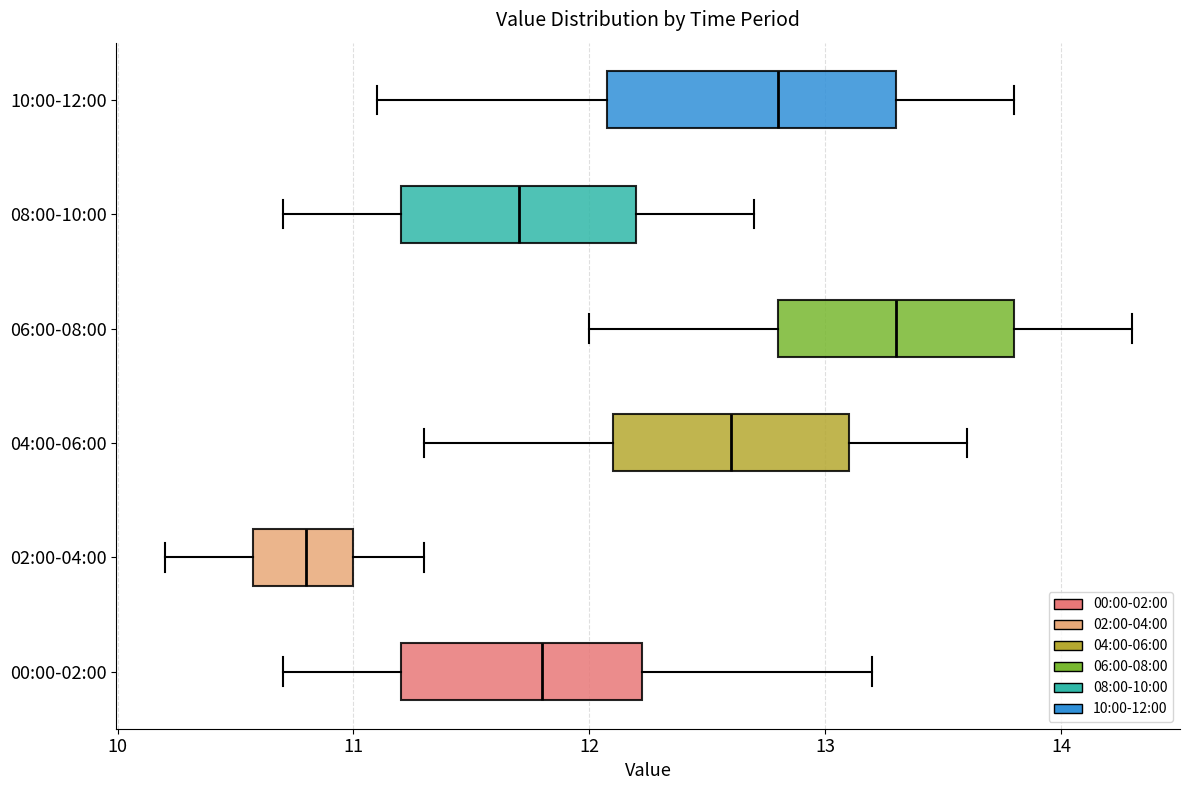

Which box's median line is the furthest to the right?

06:00-08:00